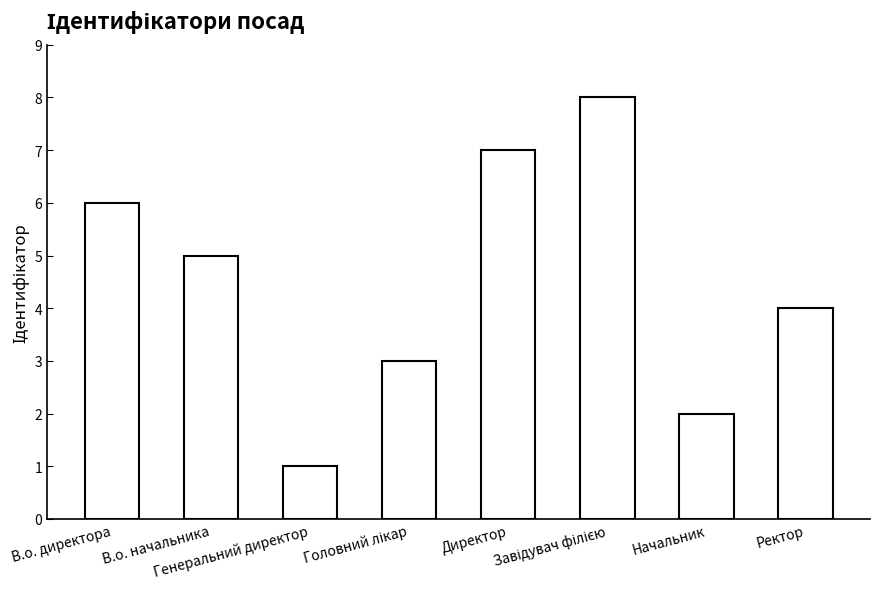

What is the difference between the values at Начальник and Генеральний директор?

1